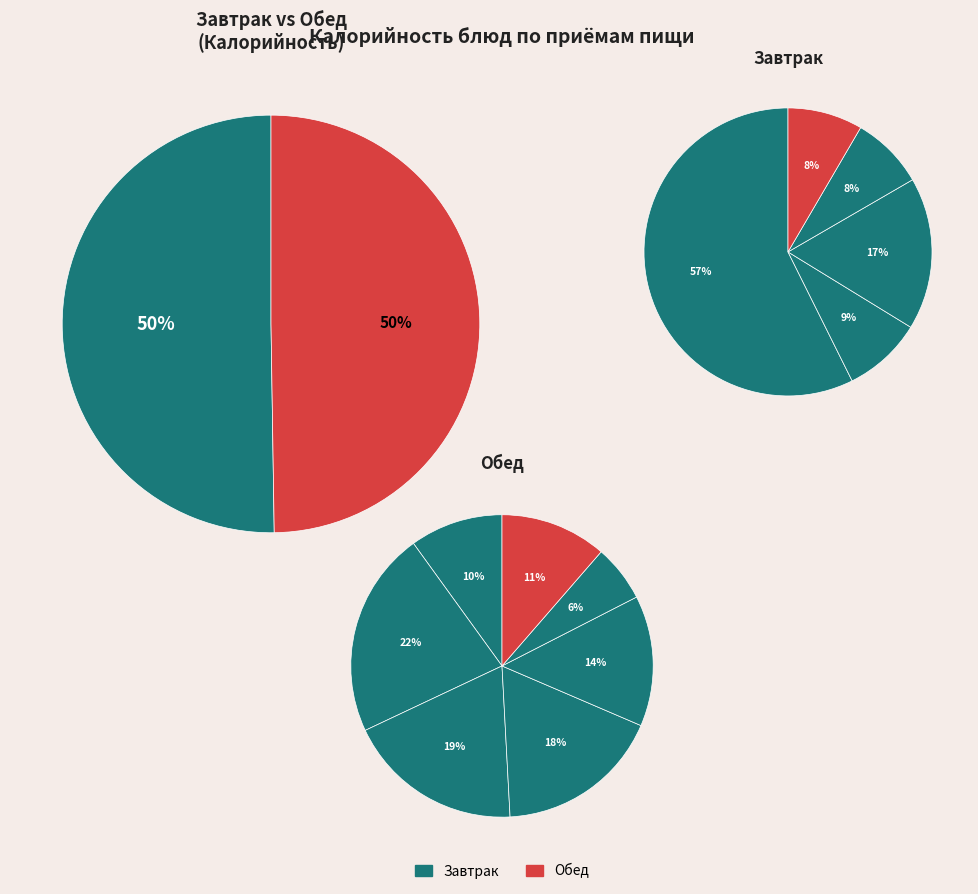

How many segments does this pie chart have?

12